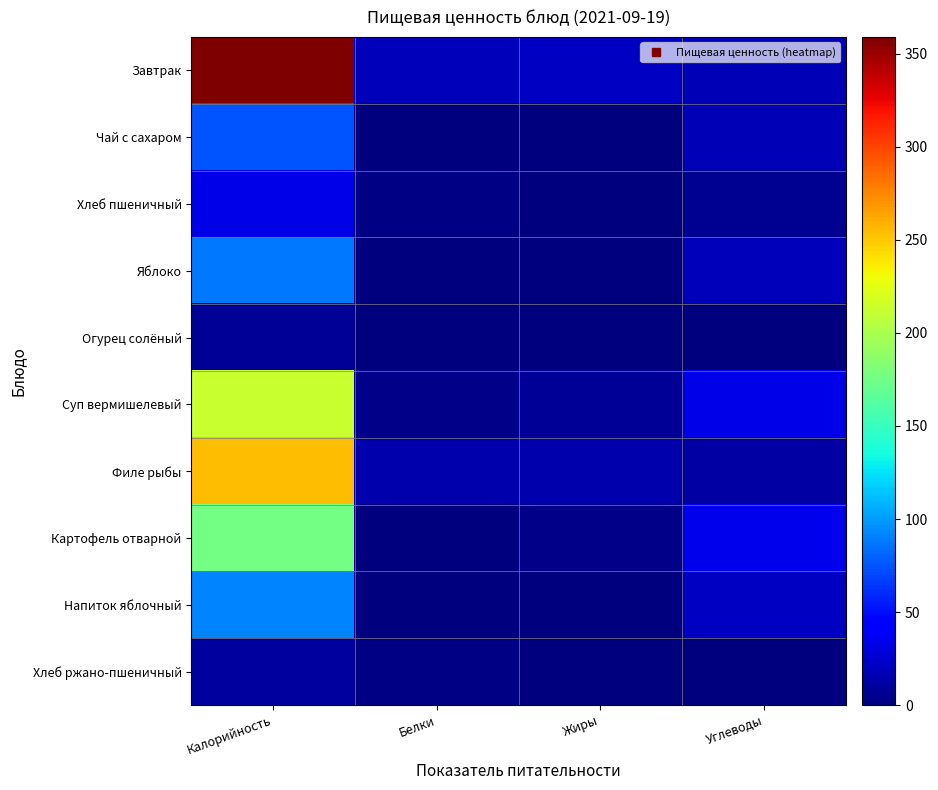

Rank the series at Углеводы from highest to lowest value.

Картофель отварной, Суп вермишелевый, Напиток яблочный, Яблоко, Чай с сахаром, Завтрак, Филе рыбы, Хлеб пшеничный, Огурец солёный, Хлеб ржано-пшеничный